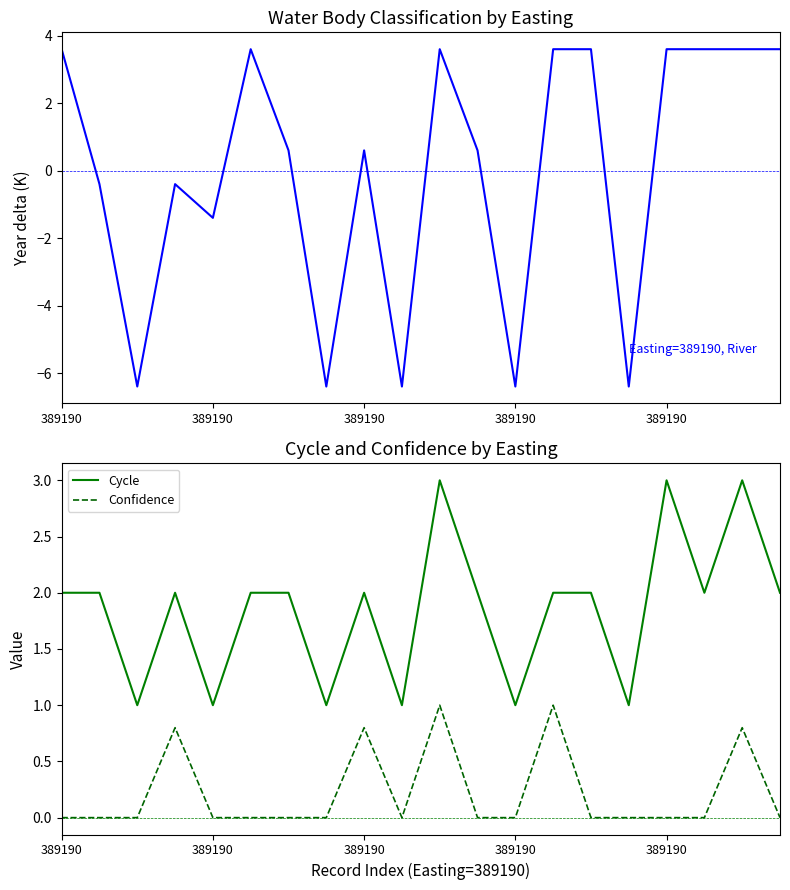

True or false: Cycle has more than 0 interior local peaks.

True